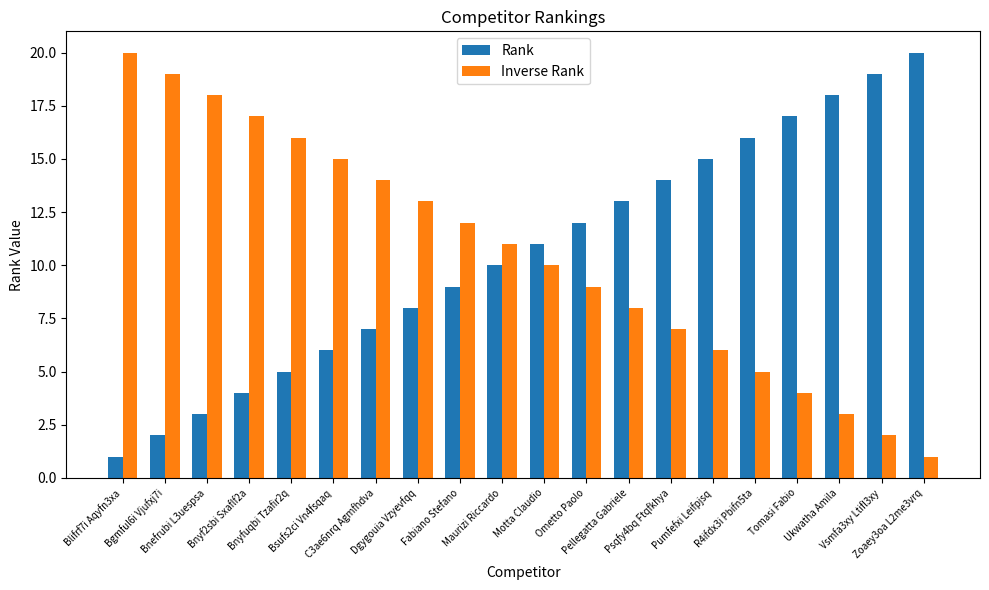

How many distinct data groups are displayed?

2